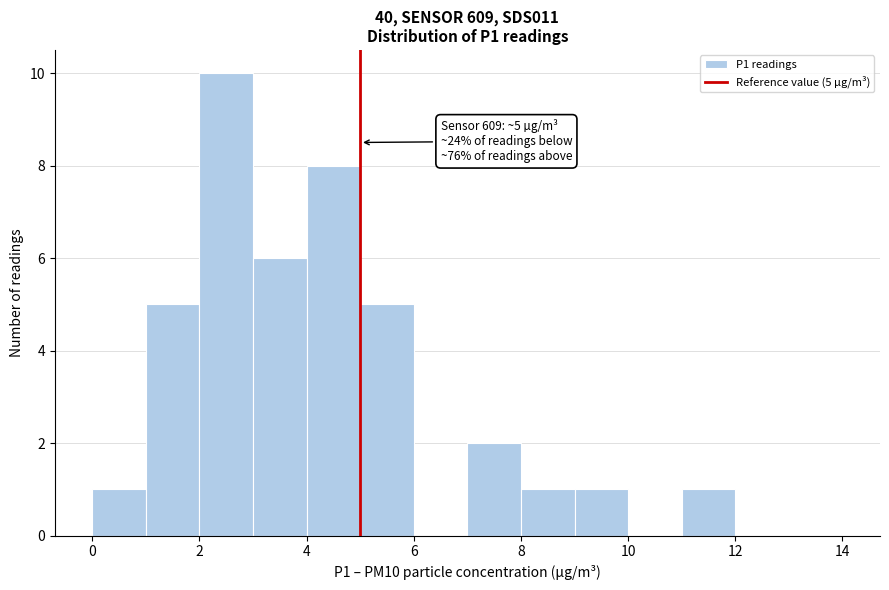

Which range on the x-axis has the tallest bar?

2 to 3